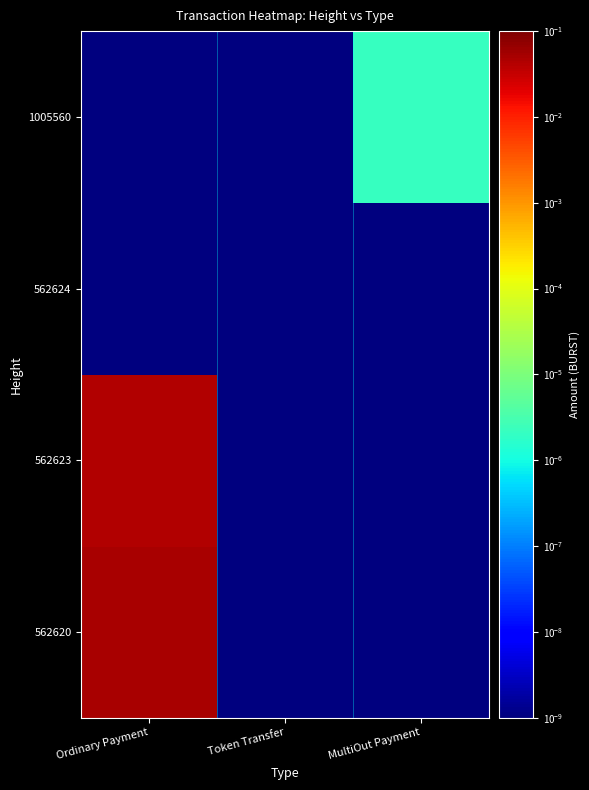

Reading left to right, list all the values displayed in this chart.

562620: Ordinary Payment=0.1	Token Transfer=0.0	MultiOut Payment=0.0
562623: Ordinary Payment=0.0	Token Transfer=0.0	MultiOut Payment=0.0
562624: Ordinary Payment=0.0	Token Transfer=0.0	MultiOut Payment=0.0
1005560: Ordinary Payment=0.0	Token Transfer=0.0	MultiOut Payment=0.0